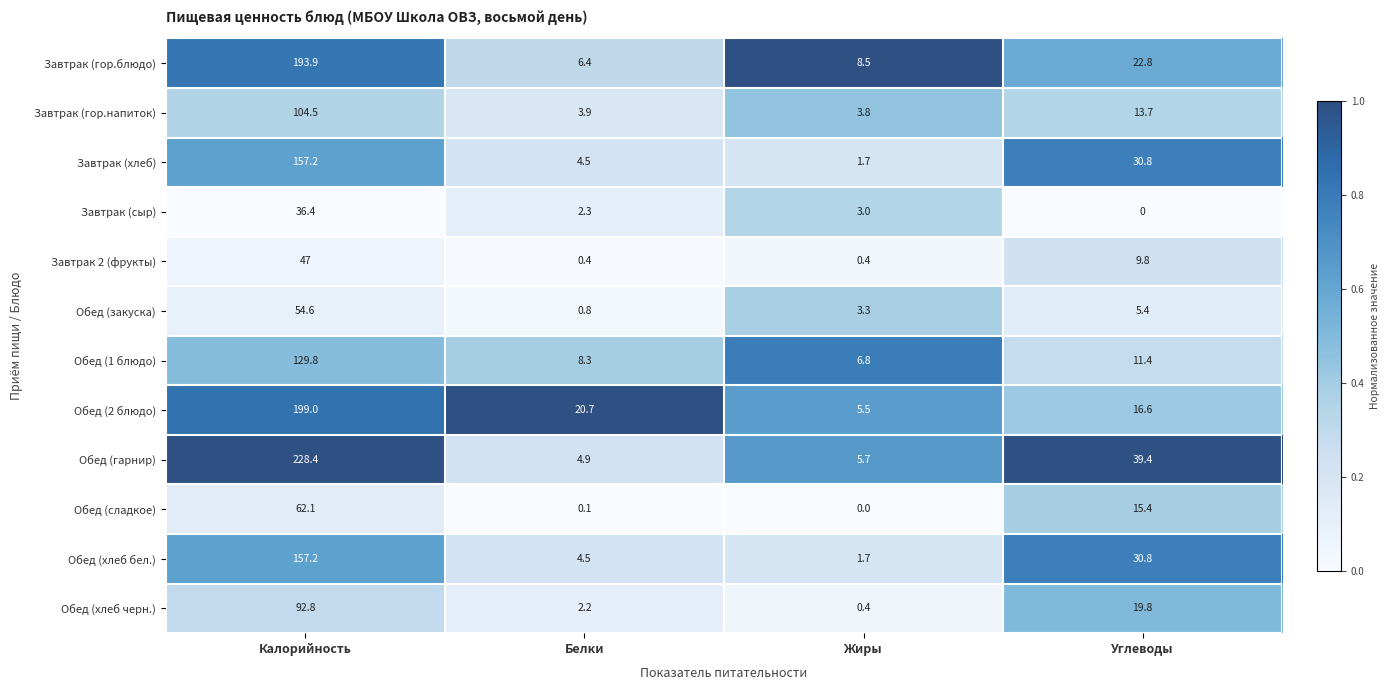

Count the number of data series in this chart.

12